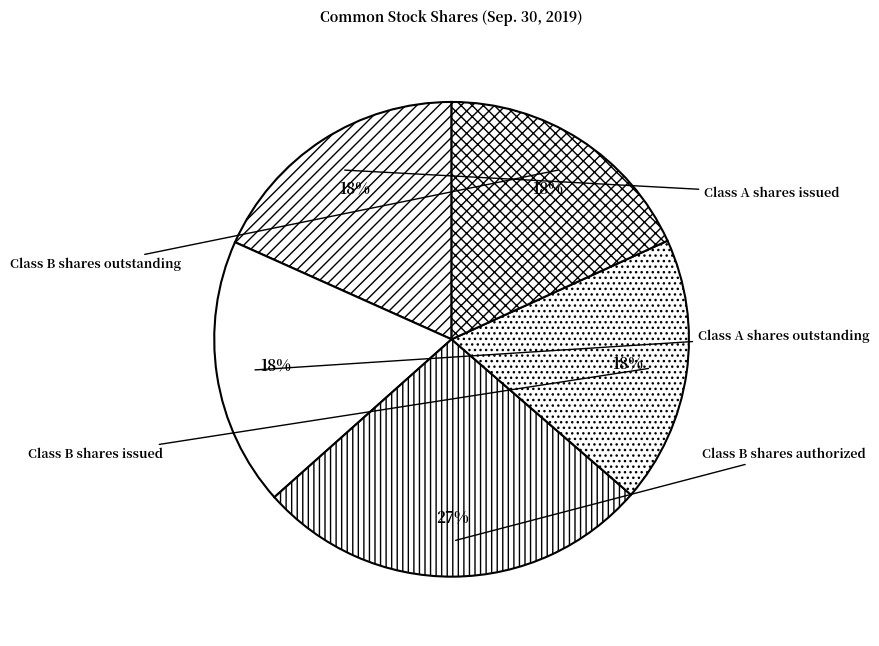

The Class B shares authorized slice represents 27% of the pie. True or false?

True